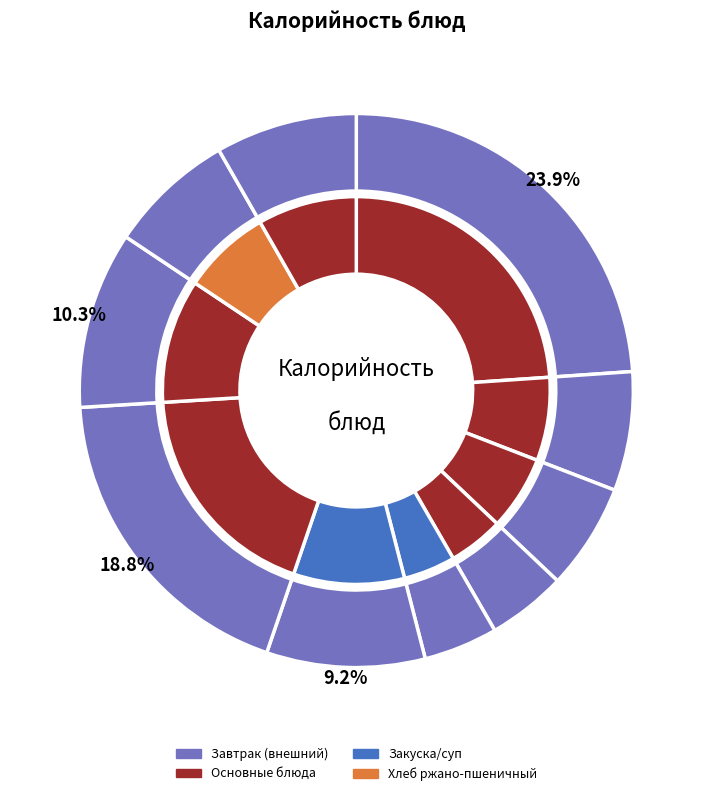

How many slices are in this pie chart?

10